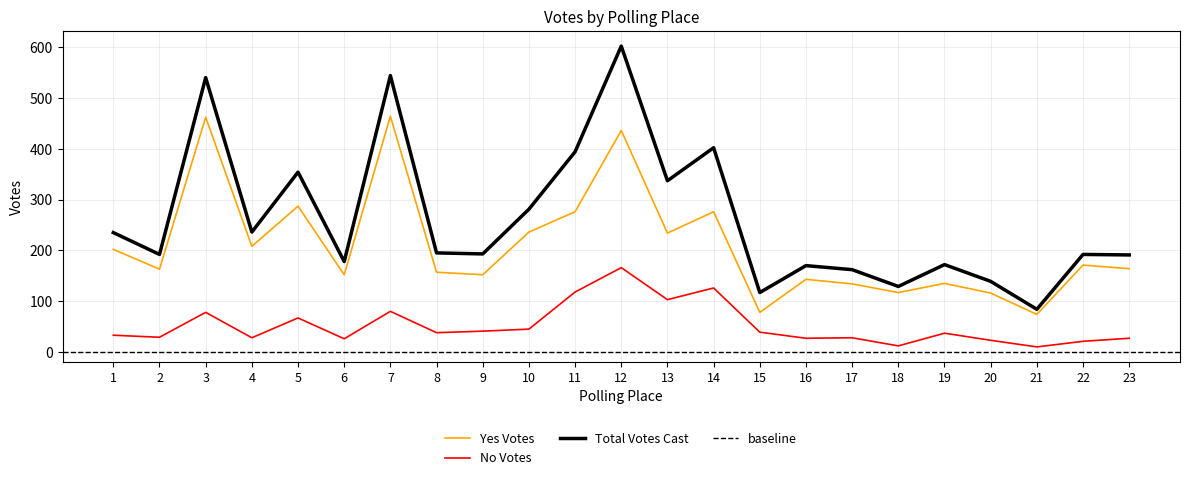

Rank the series by their maximum value, from lowest to highest.

No Votes, Yes Votes, Total Votes Cast